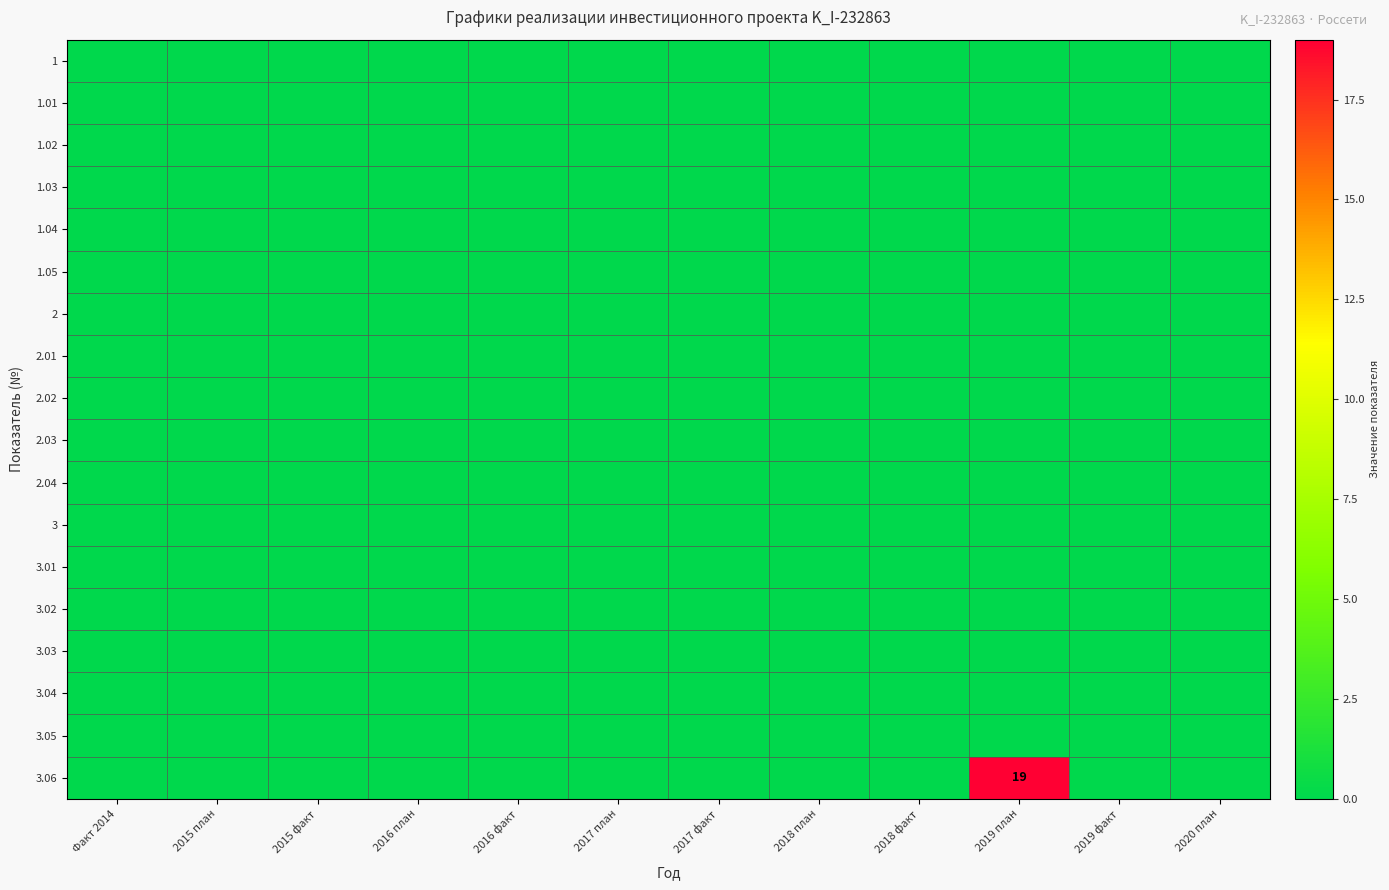

Which series has the largest total across all categories?

3.06